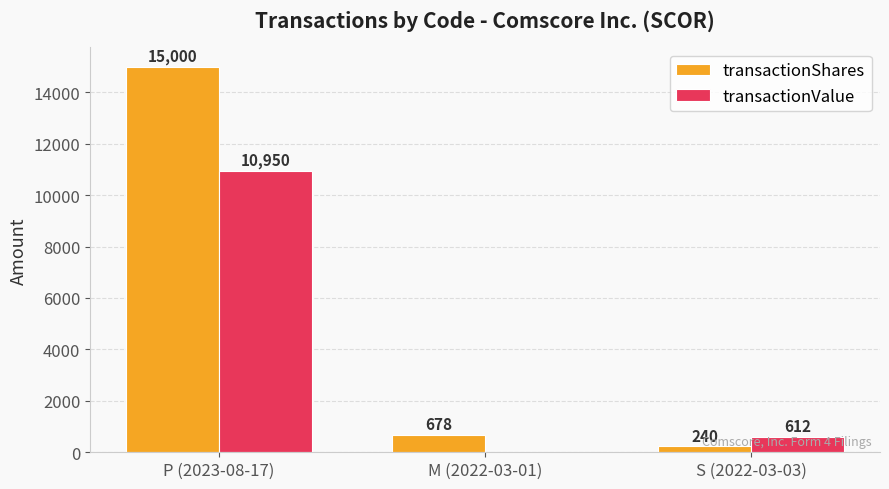

Reading right to left, extract all data points from this chart.

transactionShares: S (2022-03-03)=240	M (2022-03-01)=678	P (2023-08-17)=15000
transactionValue: S (2022-03-03)=612	M (2022-03-01)=0	P (2023-08-17)=10950